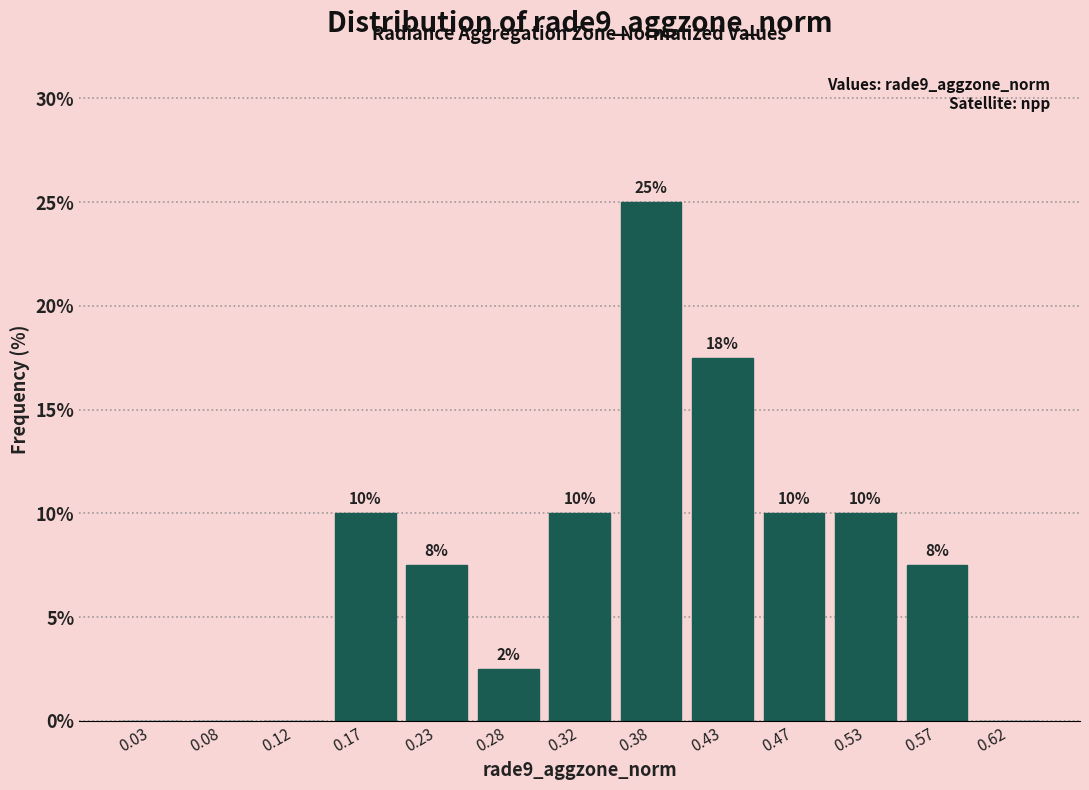

Over which range of the x-axis is the bar tallest?

0.35 to 0.40